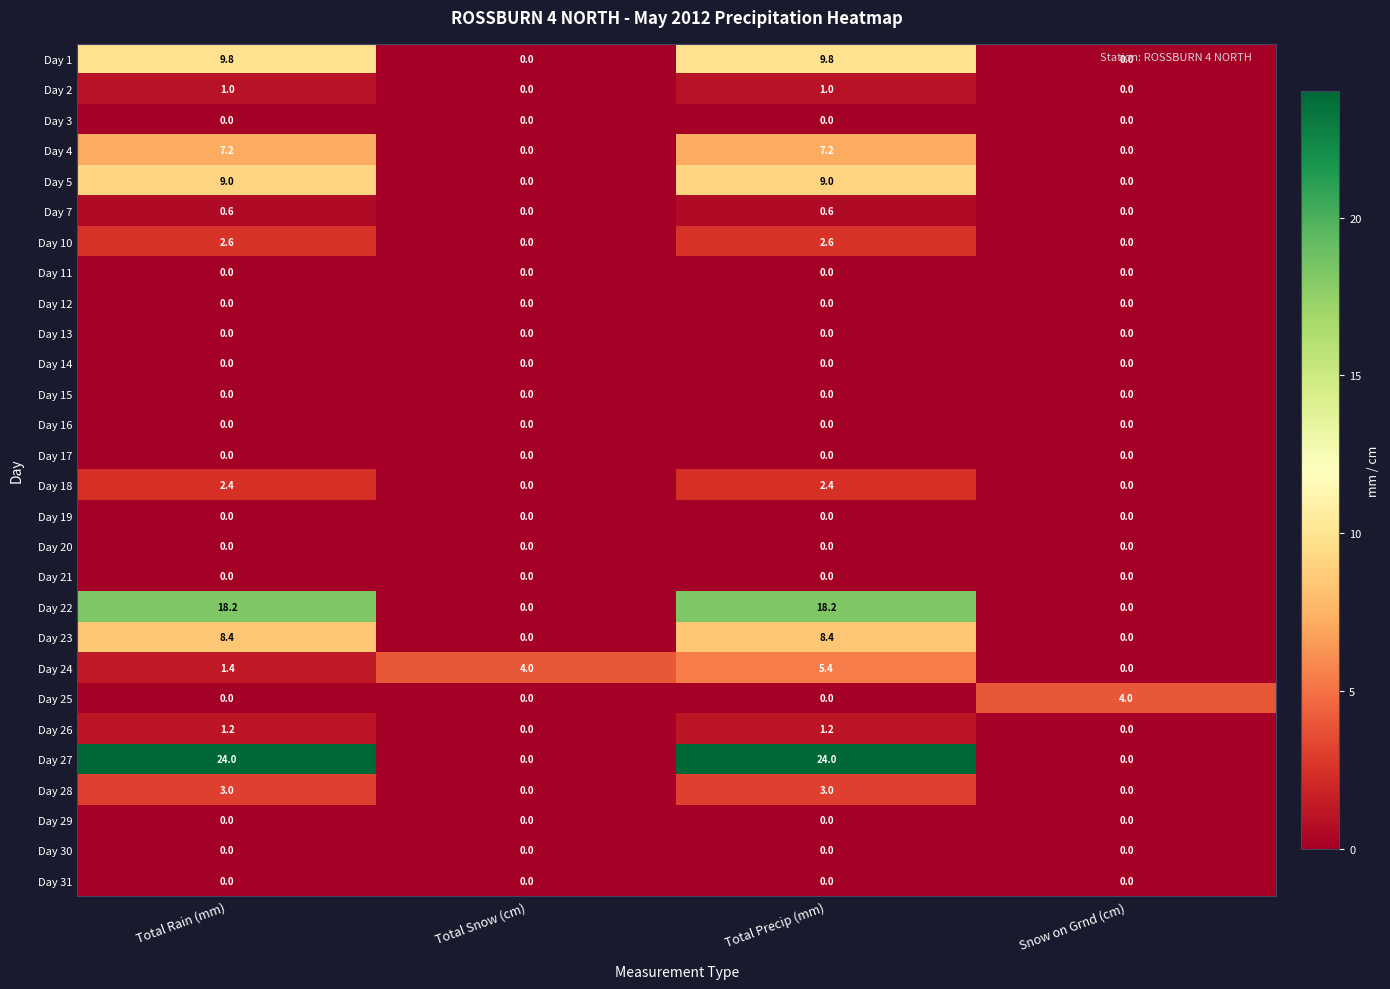

What is the spread (max minus min) of values at Total Rain (mm)?

24.0